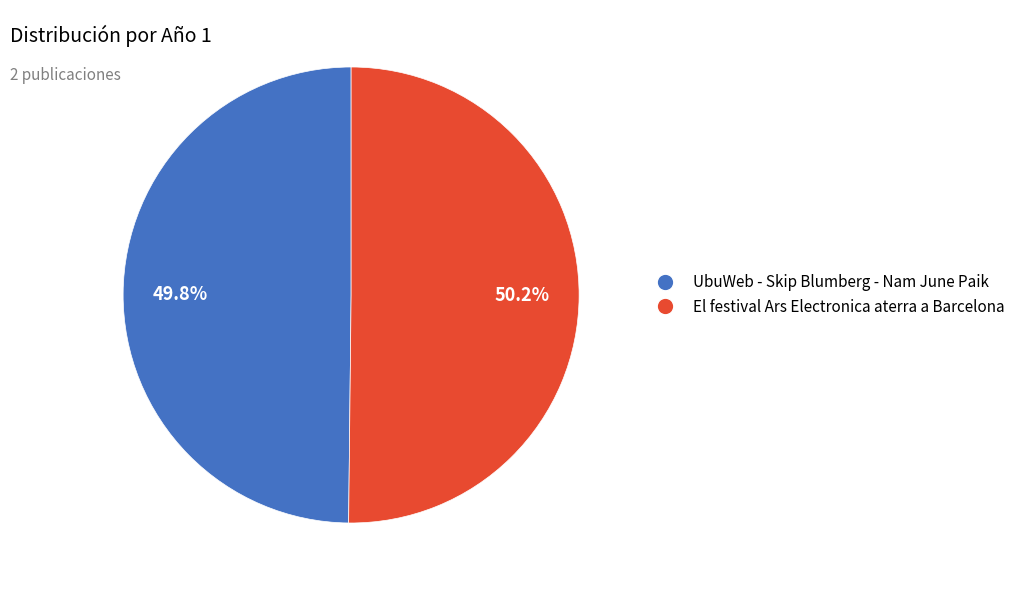

To the nearest percent, what is the average slice percentage?

50%